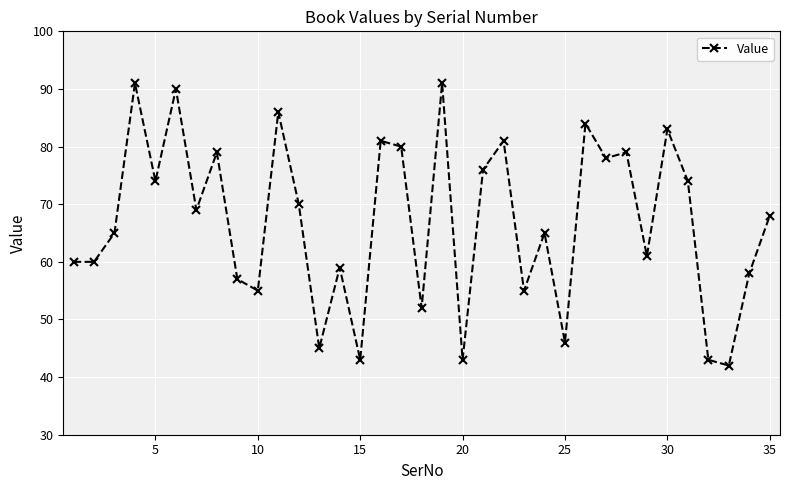

What is the minimum value shown in the chart?

42